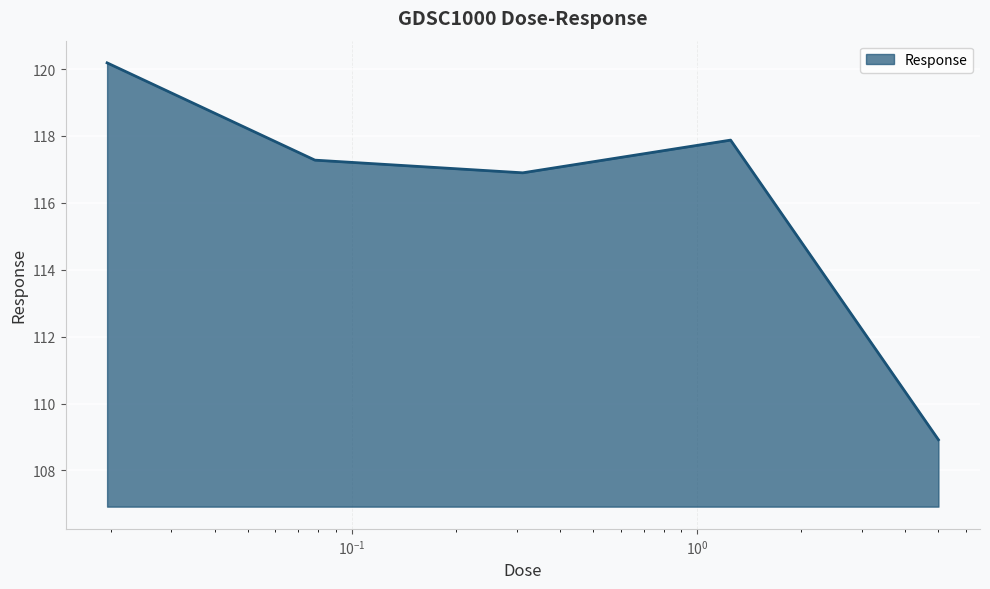

True or false: the data has more than 2 interior local peaks.

False